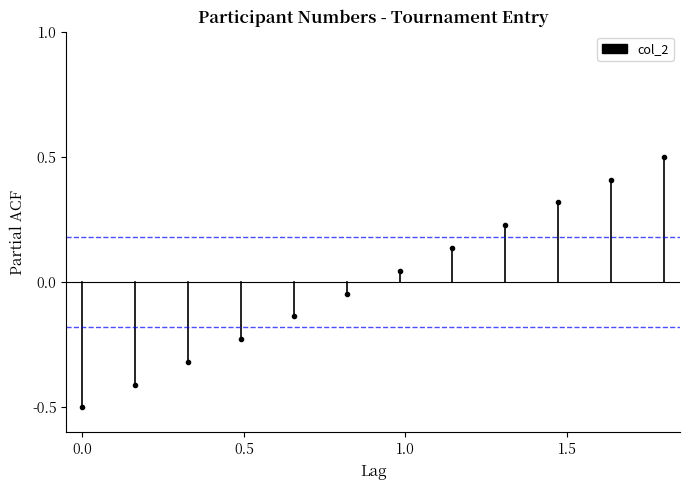

The chart shows a value of -0.3 at 0.0. True or false?

False